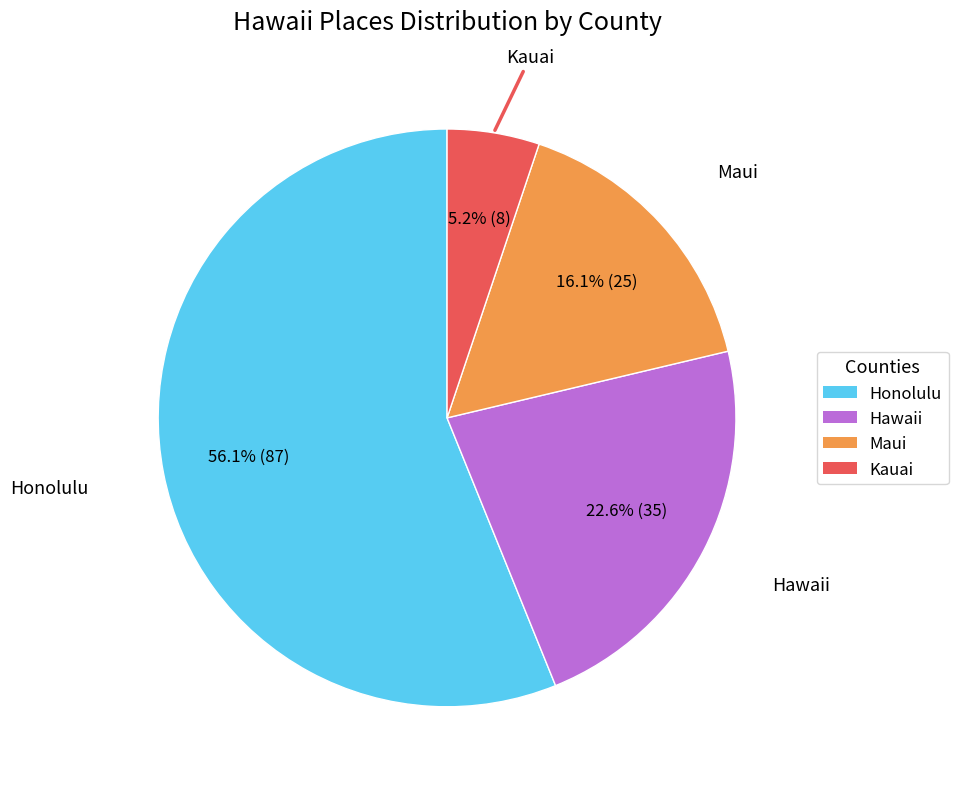

Does Honolulu represent more than half of the total?

Yes